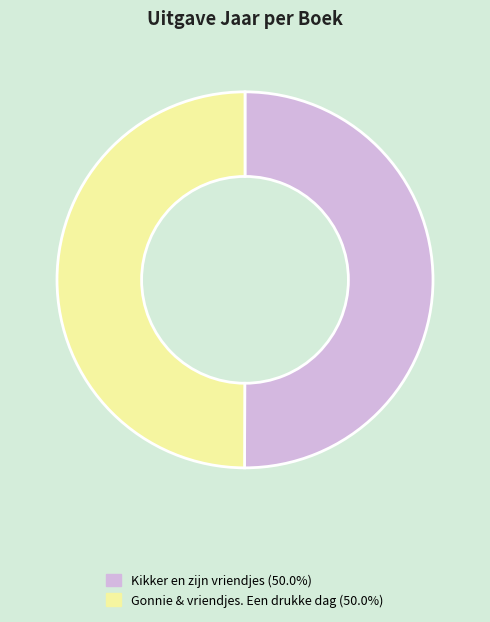

Combined, do Kikker en zijn vriendjes and Gonnie & vriendjes. Een drukke dag account for over 50%?

Yes